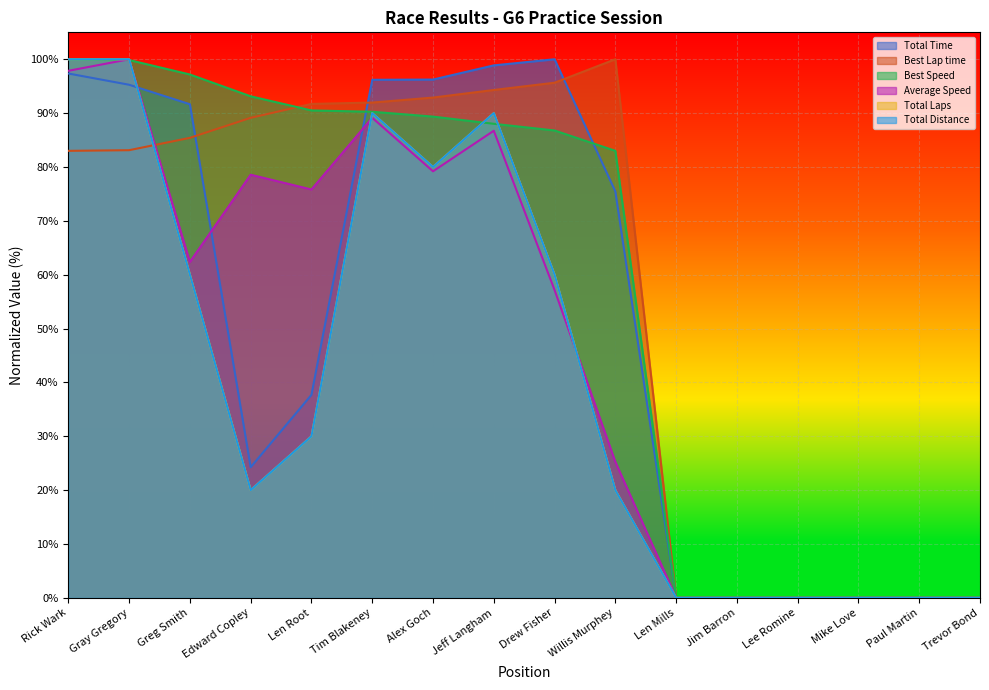

What value does the Total Time series have at Willis Murphey?

0.8